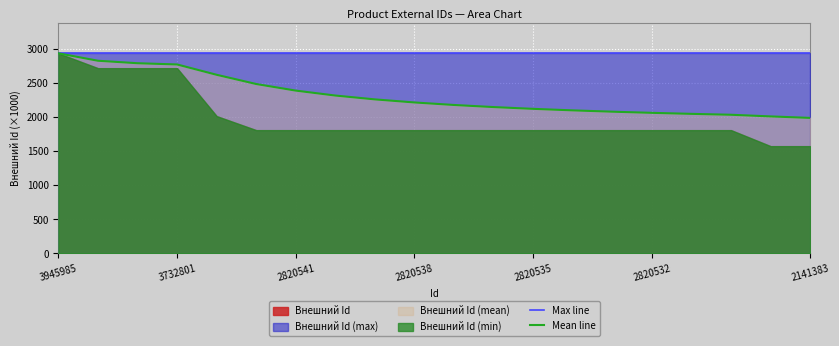

Is it true that Max line equals 4199.5 at 3732801?

False